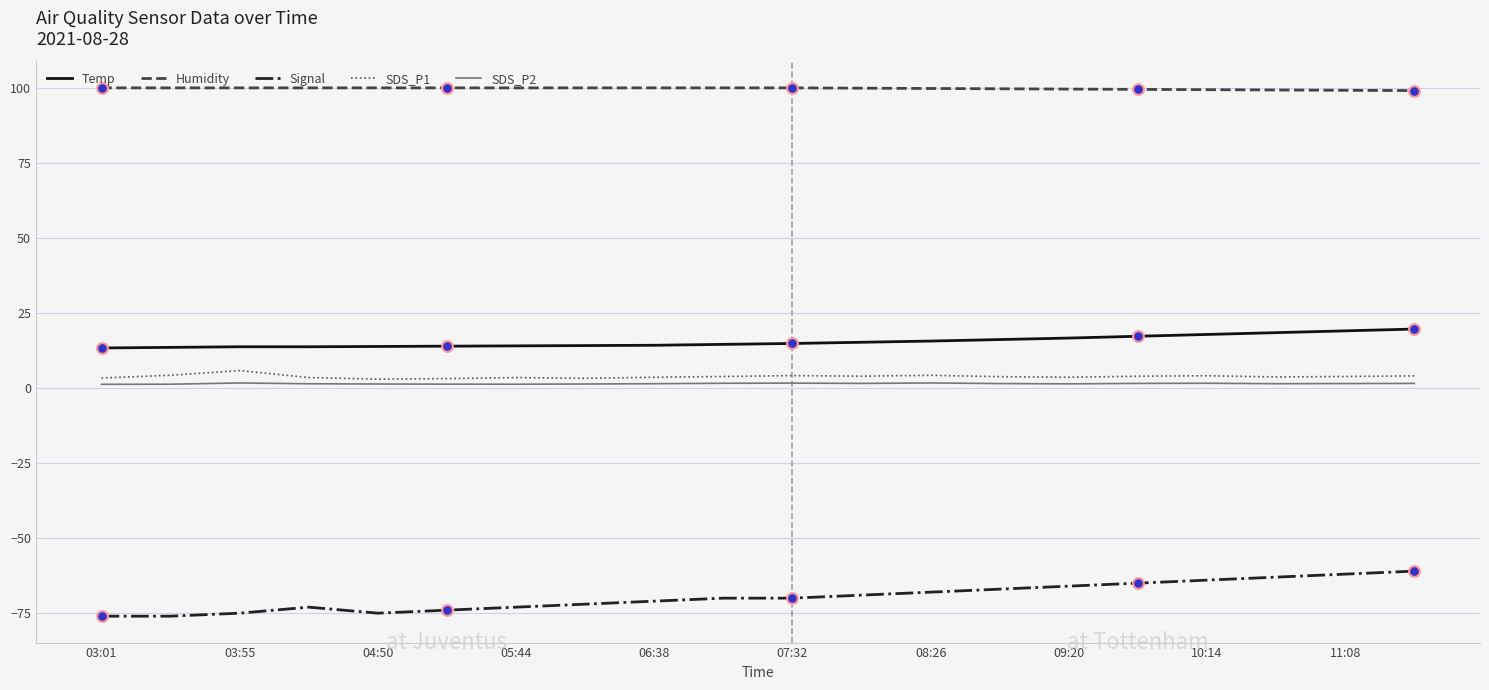

What are all the series names shown in the legend?

Temp, Humidity, Signal, SDS_P1, SDS_P2